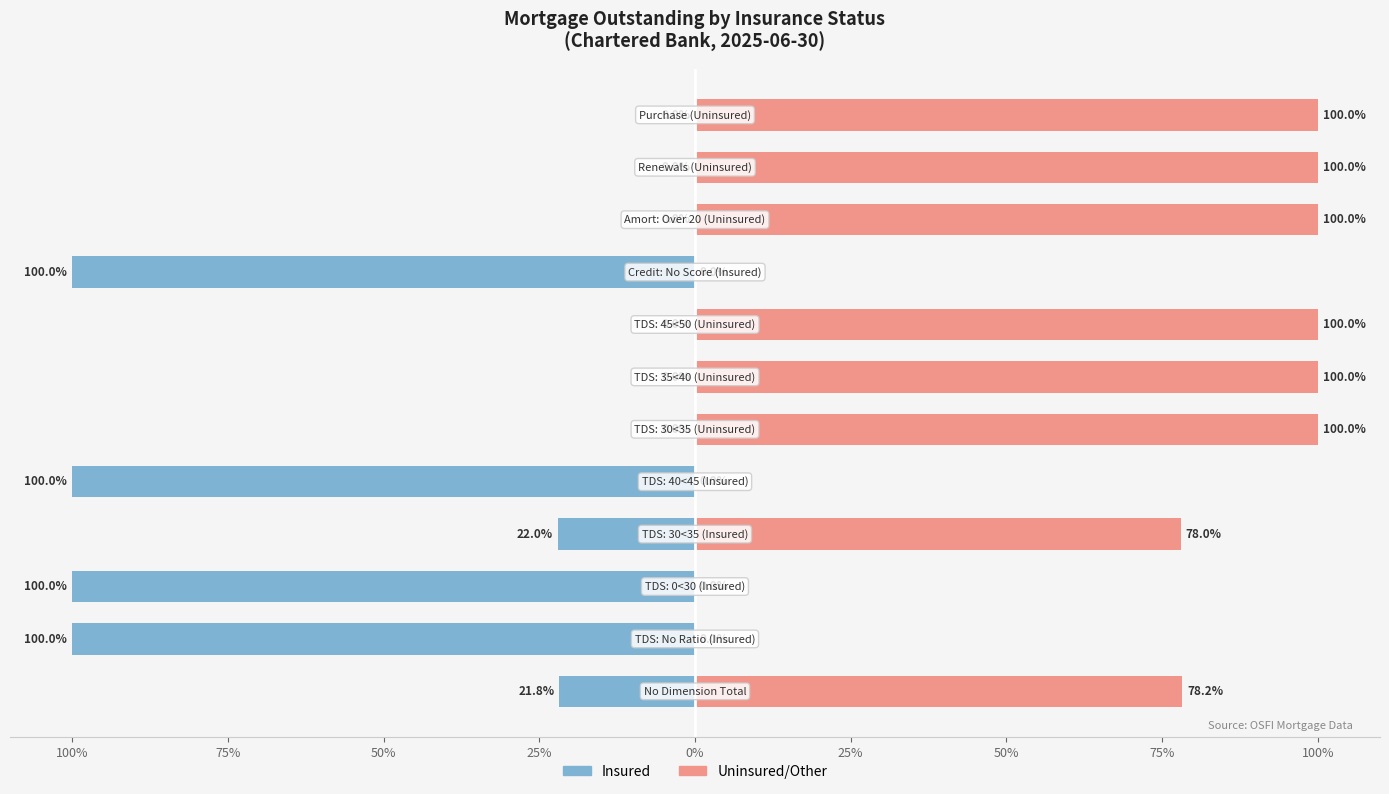

How many negative values does the Insured series have?

6